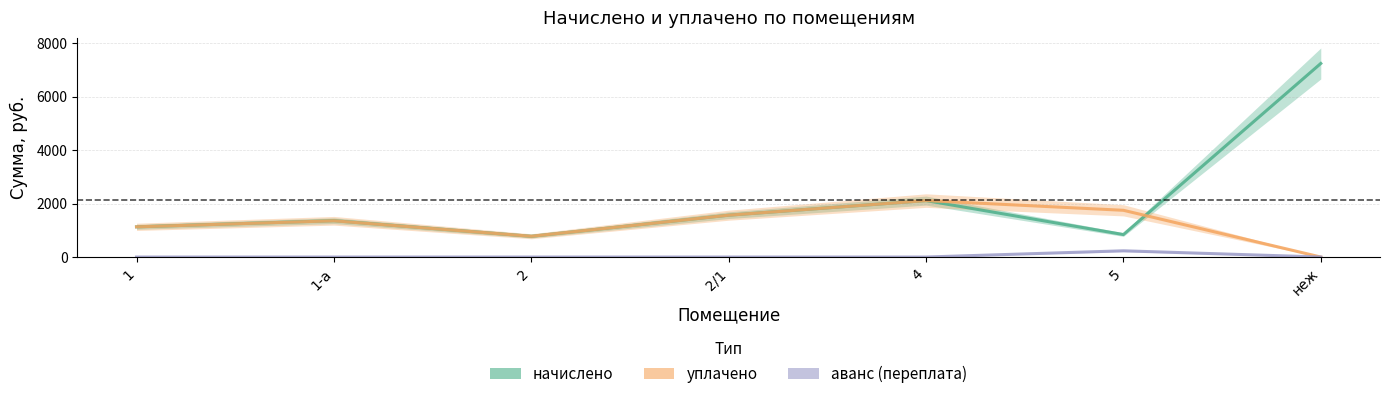

What is the label of the 7th point from the left?

неж